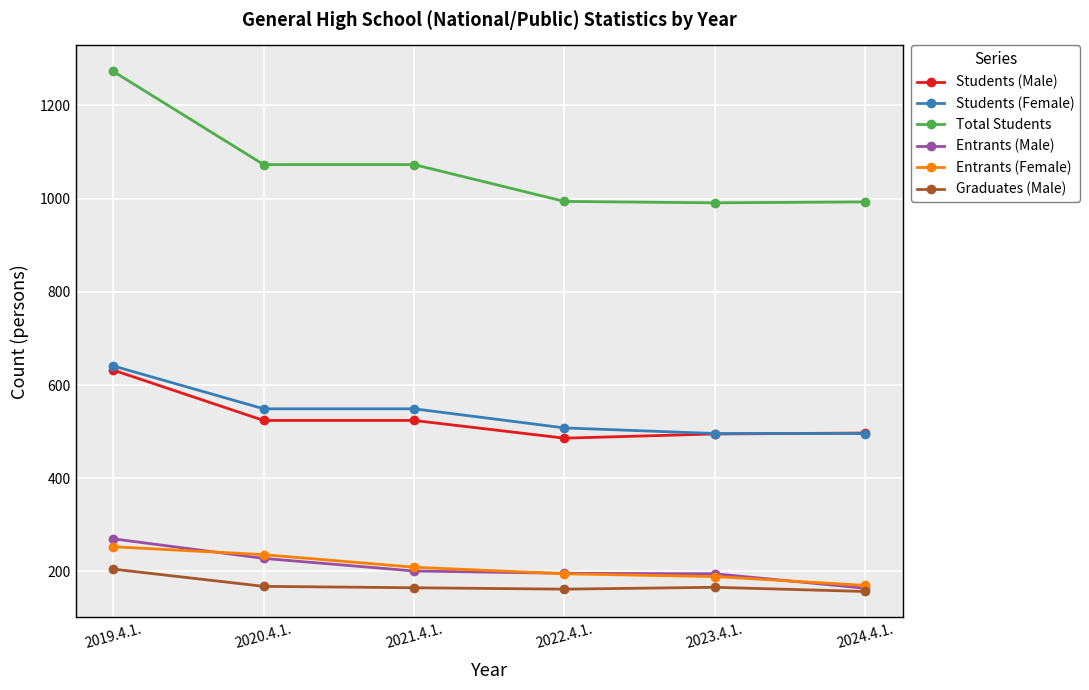

What is the label of the 4th point from the right?

2021.4.1.